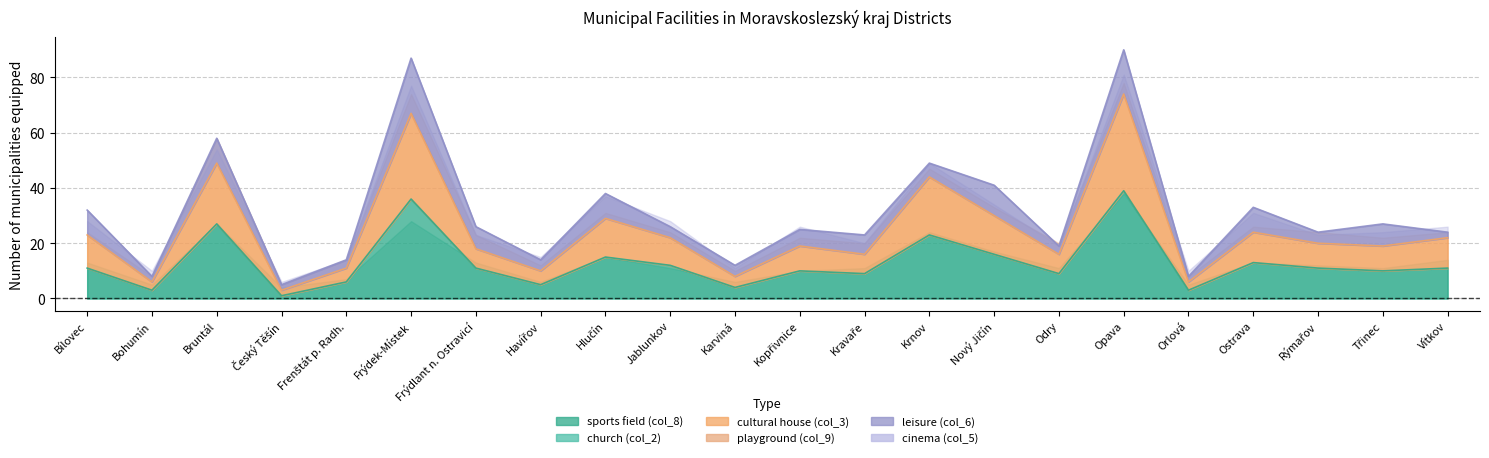

What is the label of the 9th point from the left?

Hlučín